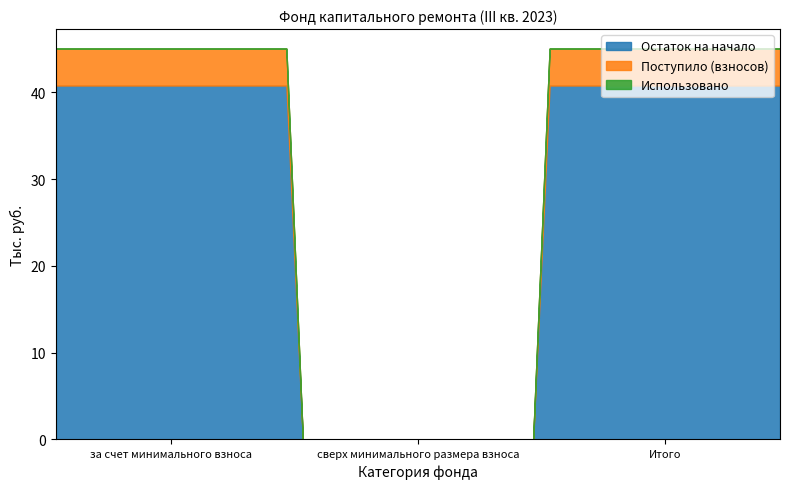

Between Итого and сверх минимального размера взноса, which is larger?

Итого